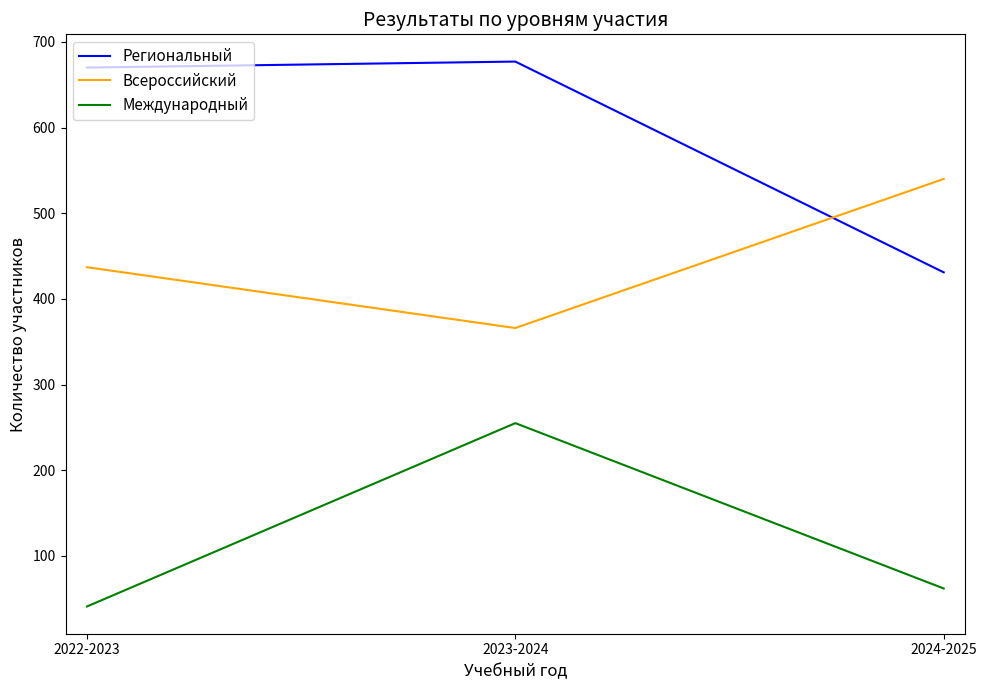

What position from the left is 2023-2024?

2